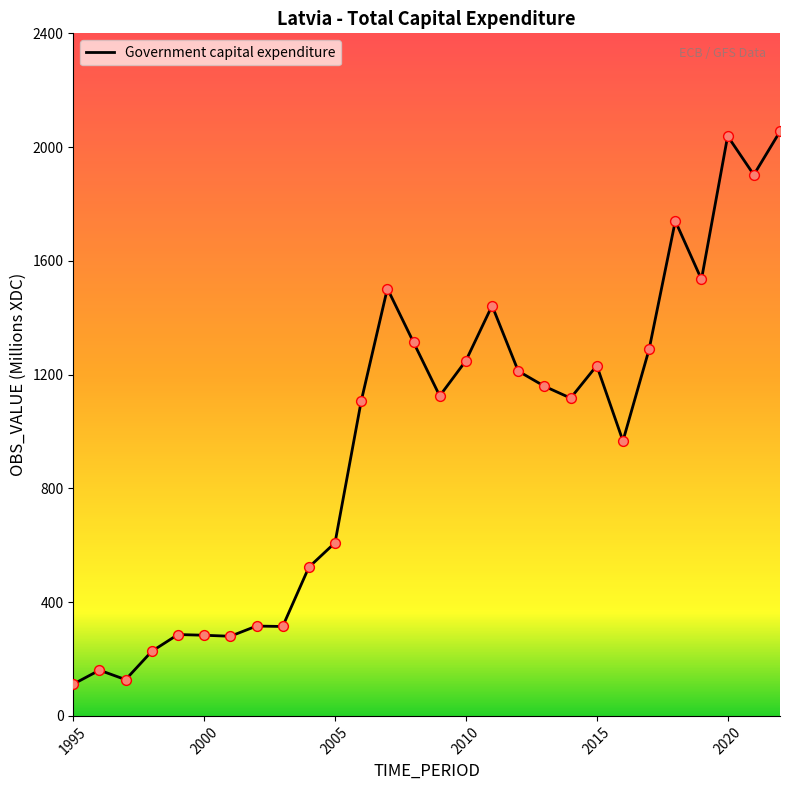

What is the maximum value shown in the chart?

2055.1